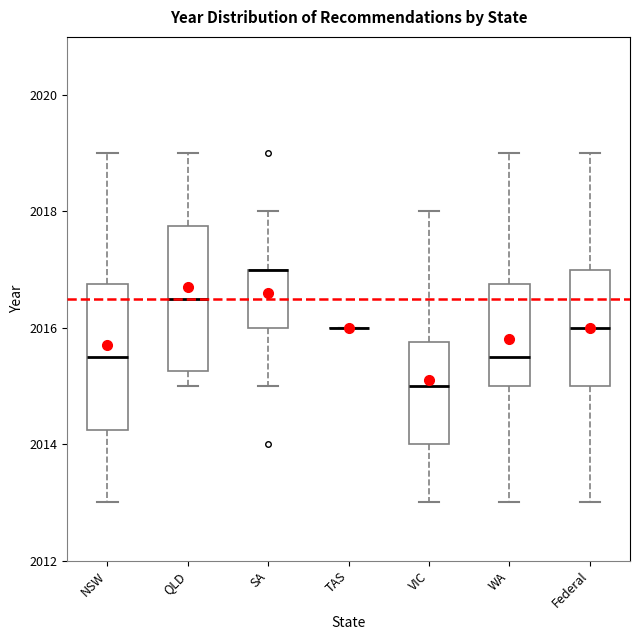

Where is the upper edge of the box for Federal on the y-axis? The values are not printed on the chart, so give them approximately, as read against the axis.

2017.0